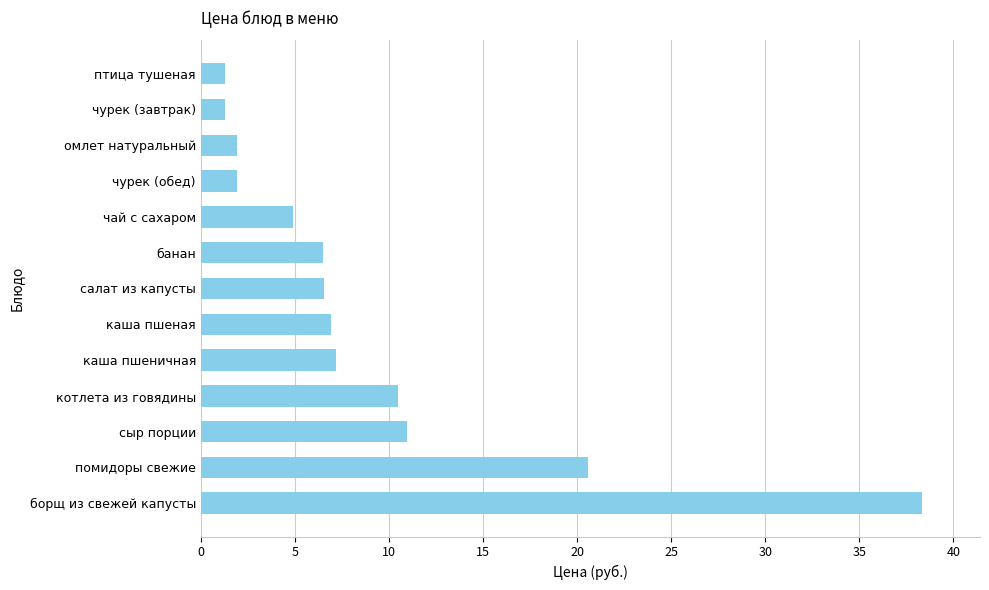

Approximately how many times larger is the value at каша пшеная compared to сыр порции?

0.6